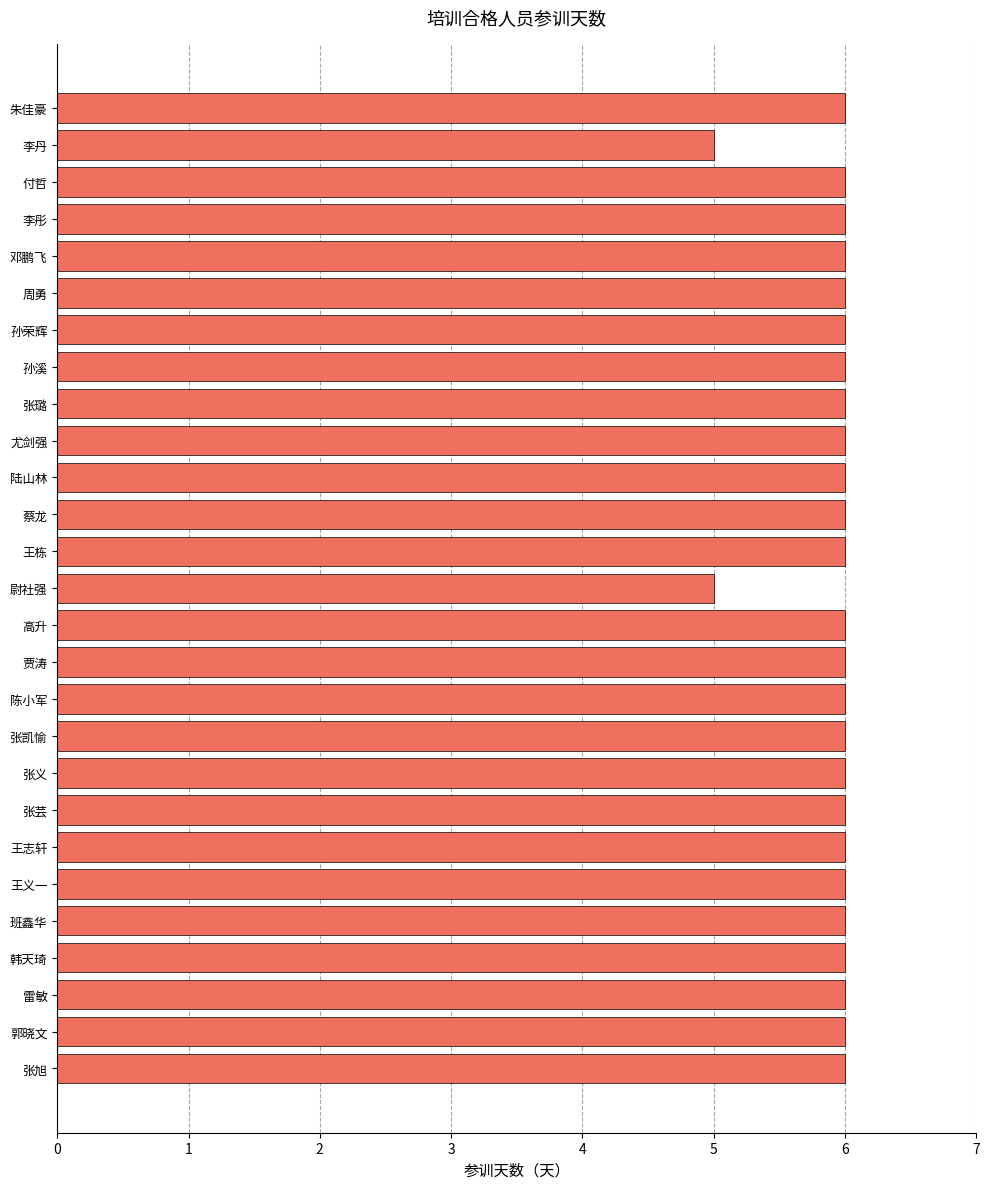

How many bars are there in total?

27